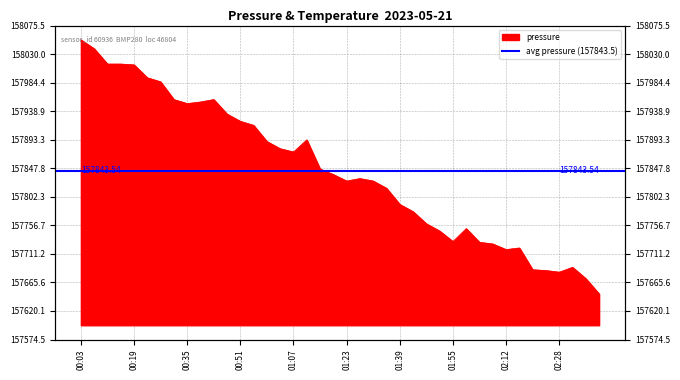

Reading right to left, extract all data points from this chart.

157647.3	157671.8	157689.8	157682.0	157684.6	157685.9	157720.7	157718.1	157727.1	157729.7	157751.5	157730.9	157747.7	157759.2	157778.6	157790.2	157815.9	157827.5	157831.4	157827.5	157837.8	157846.8	157893.1	157873.8	157879.0	157890.5	157916.3	157922.7	157934.3	157957.5	157953.6	157951.0	157957.5	157985.8	157992.2	158012.8	158014.1	158014.1	158038.6	158052.8